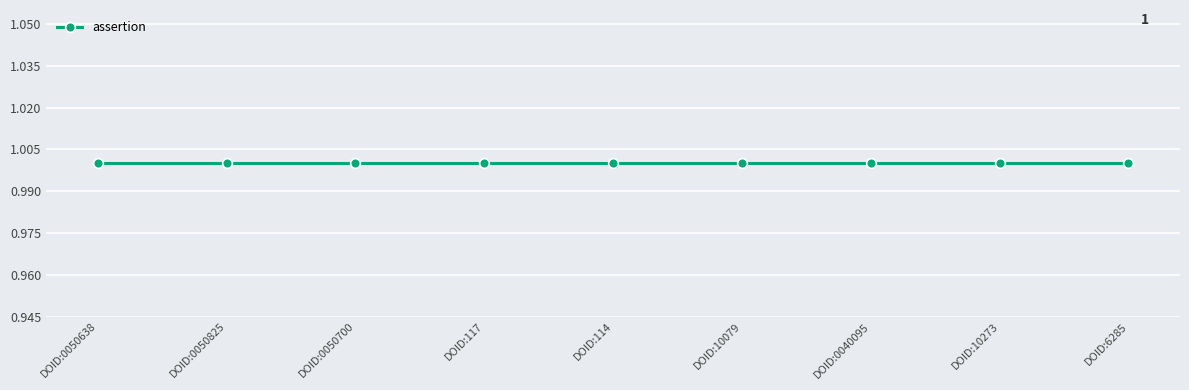

Is this an area chart (filled region under the line)?

No